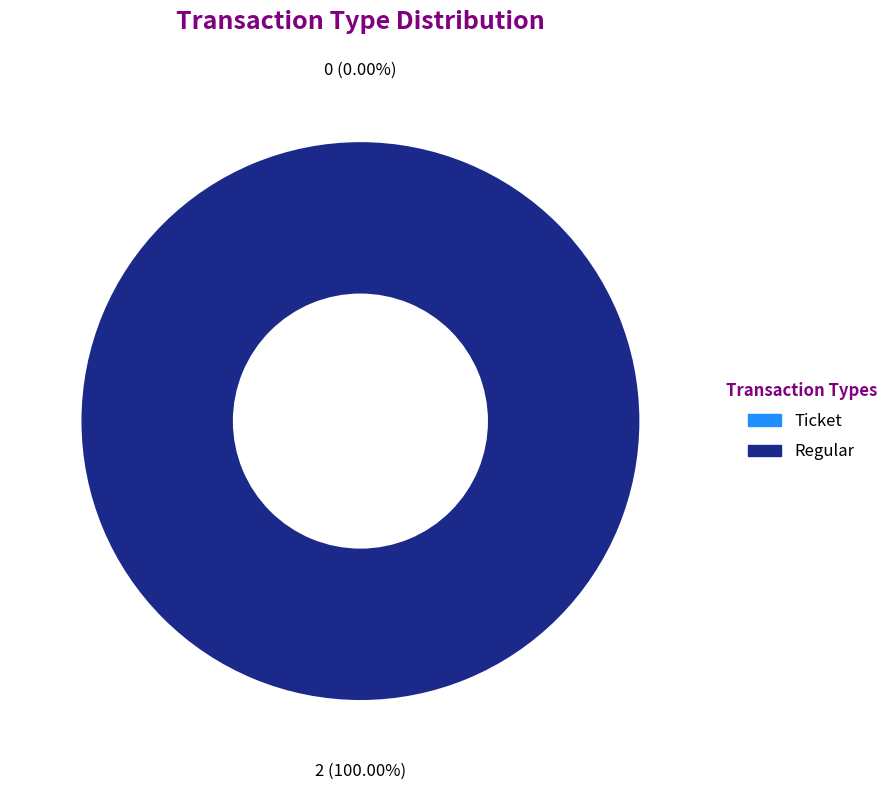

Which slice is the largest?

Regular